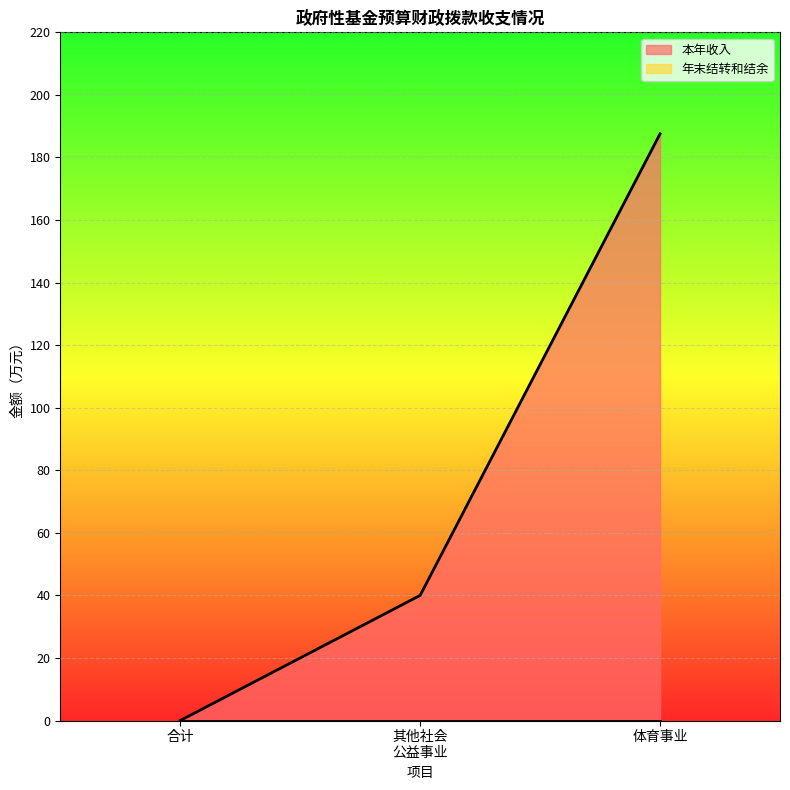

What is the highest value of the 本年收入 series?

187.6